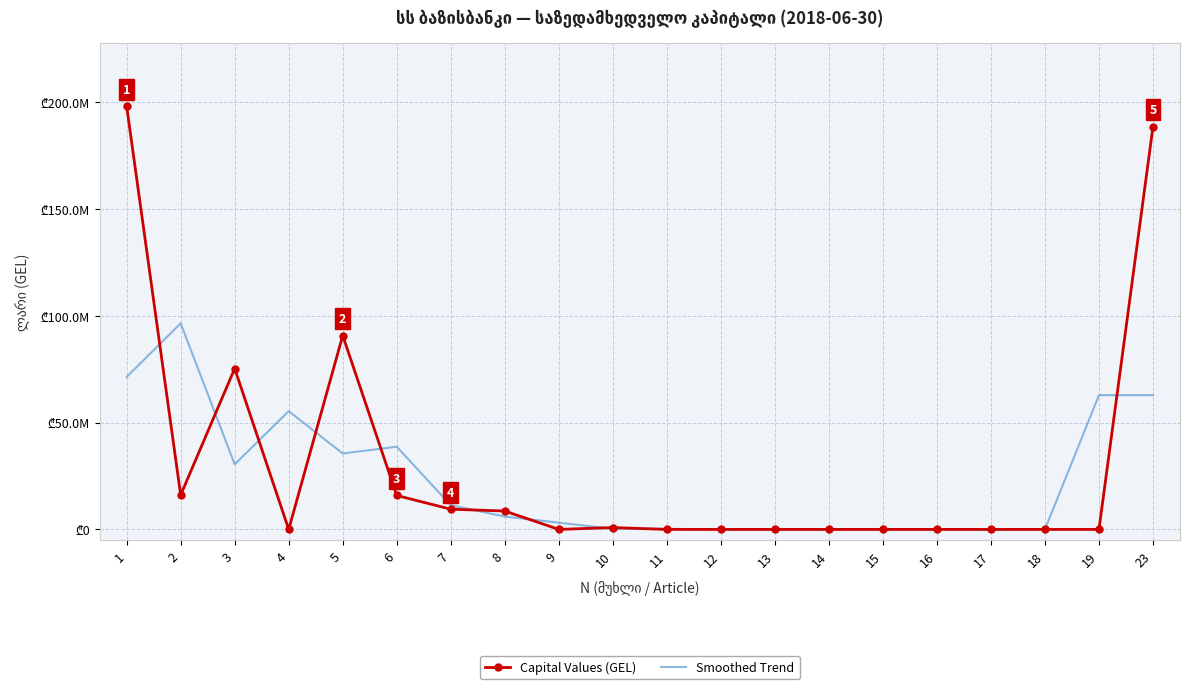

List the series in order of their peak value, highest first.

Capital Values (GEL), Smoothed Trend